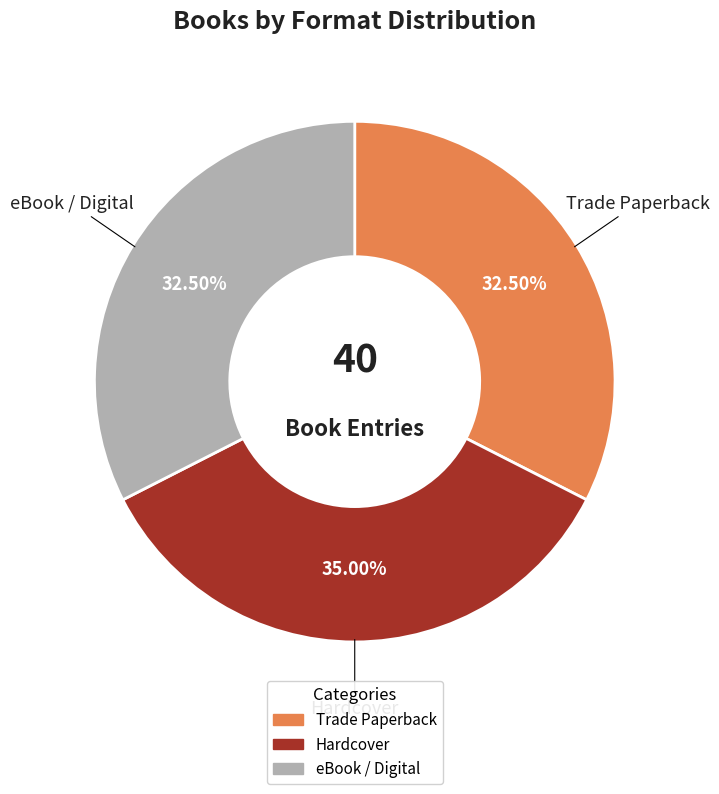

Does any single category account for the majority?

No